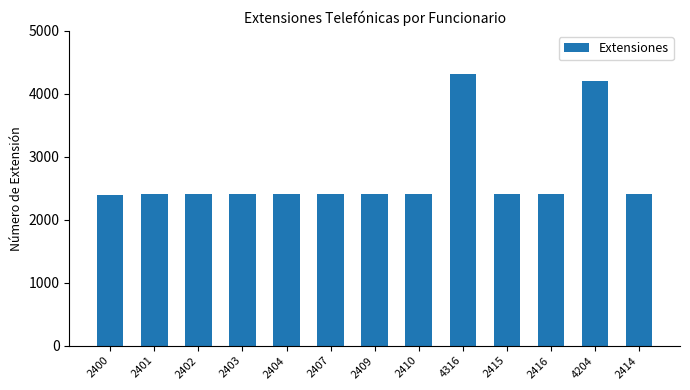

How many bars are there in total?

13